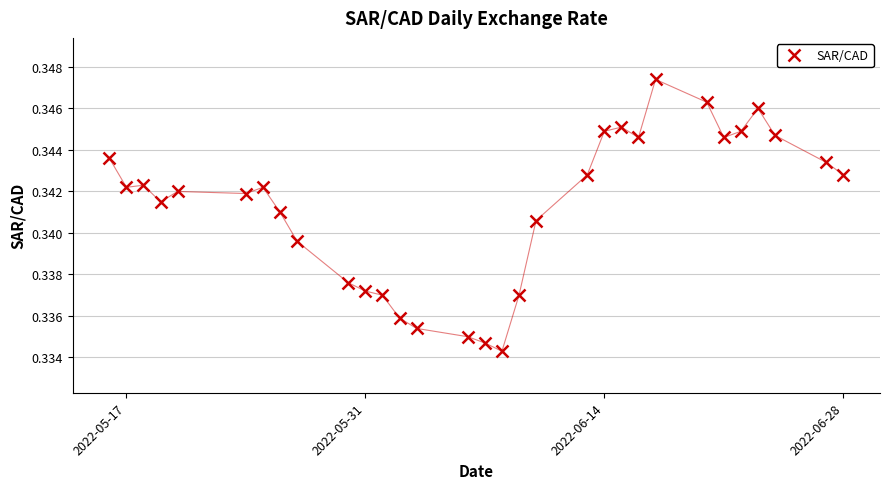

True or false: the data has more than 2 interior local peaks.

True